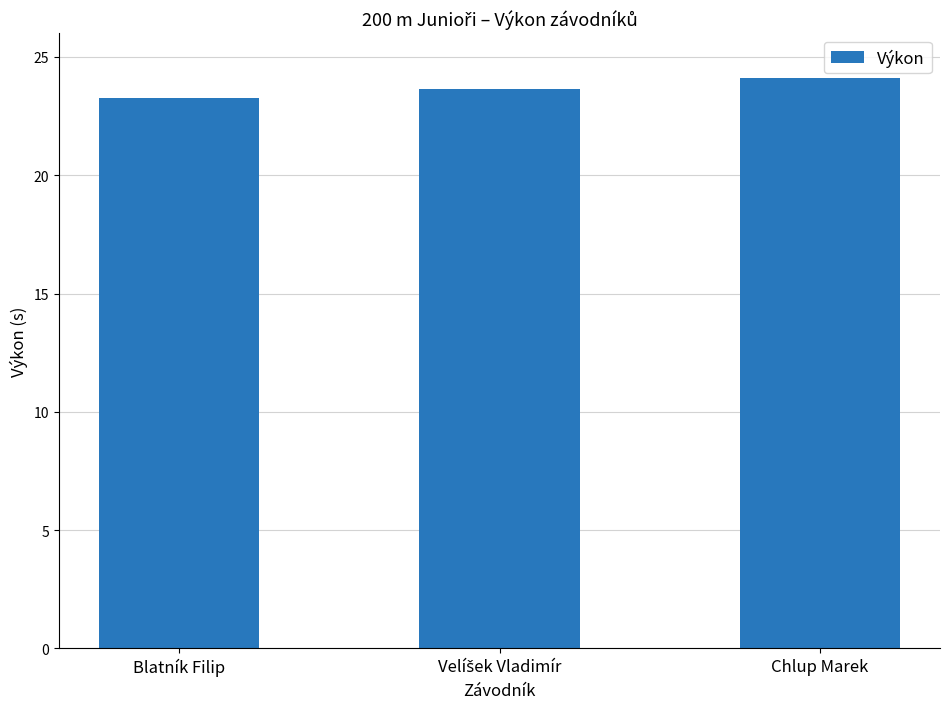

Read the value at Chlup Marek.

24.1